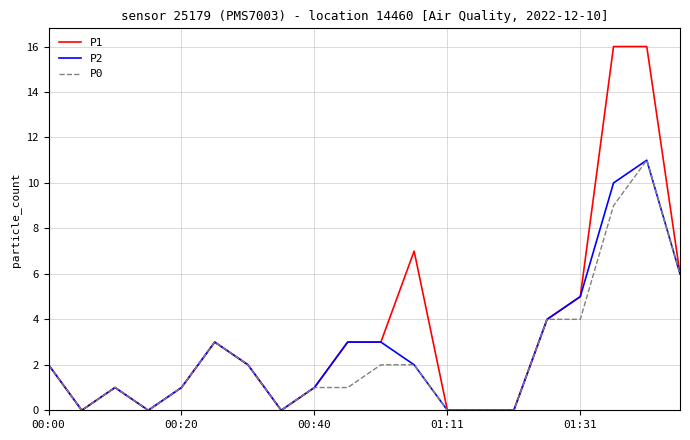

Which series has the largest total across all categories?

P1